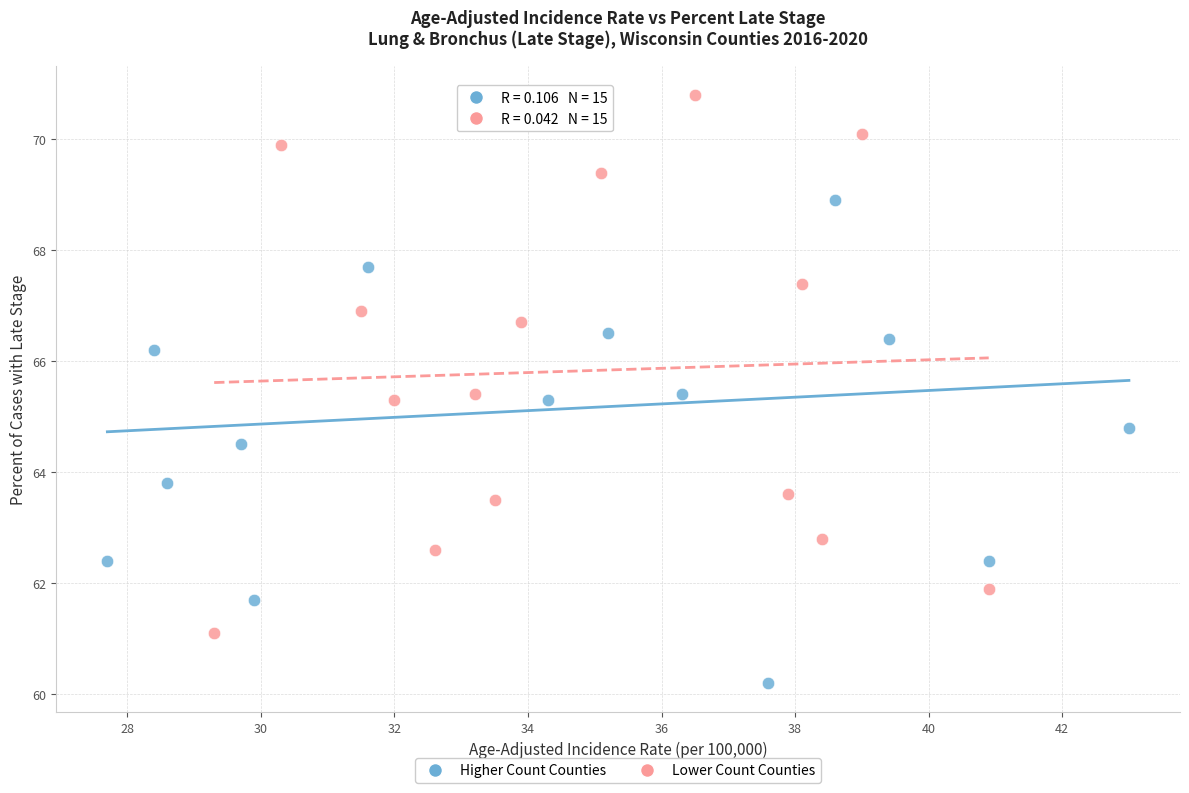

Which series has the largest Y range (max minus min)?

Higher Count Counties